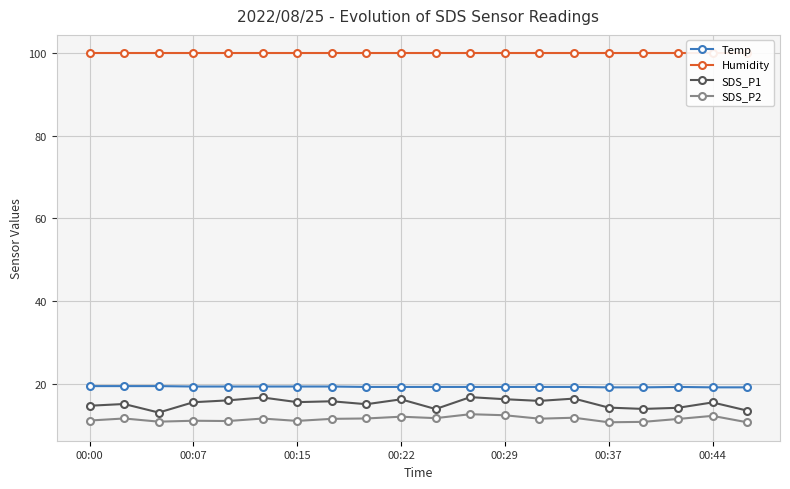

The SDS_P1 series shows 21.3 at 00:37. True or false?

False